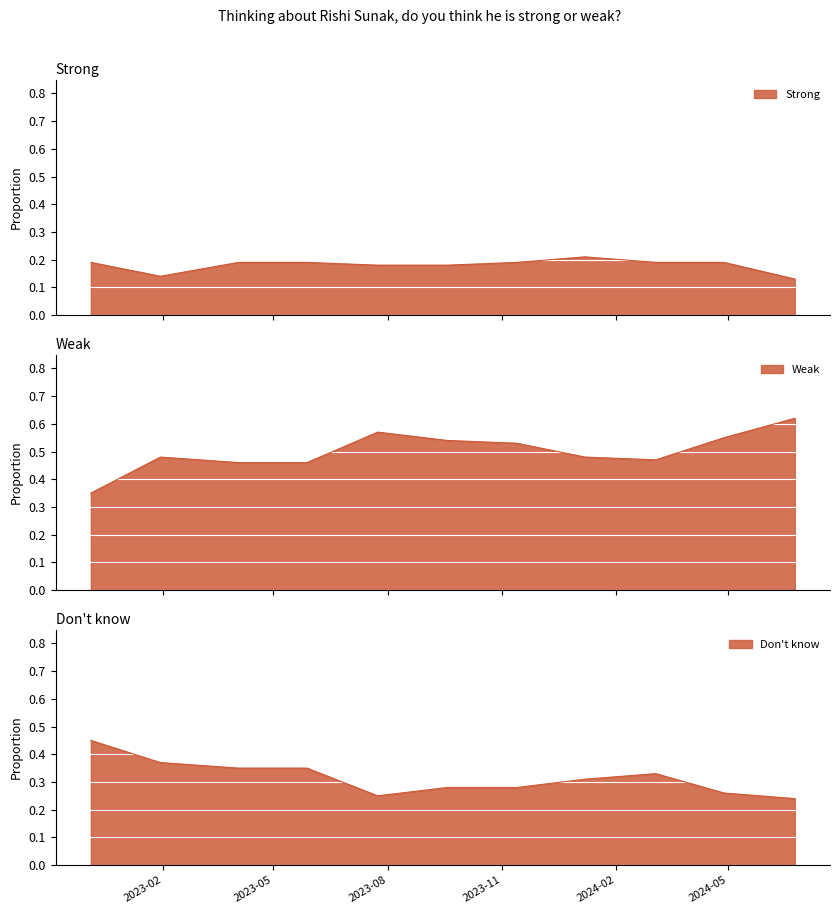

The Strong series shows 0.1 at 2024-06-24. True or false?

True